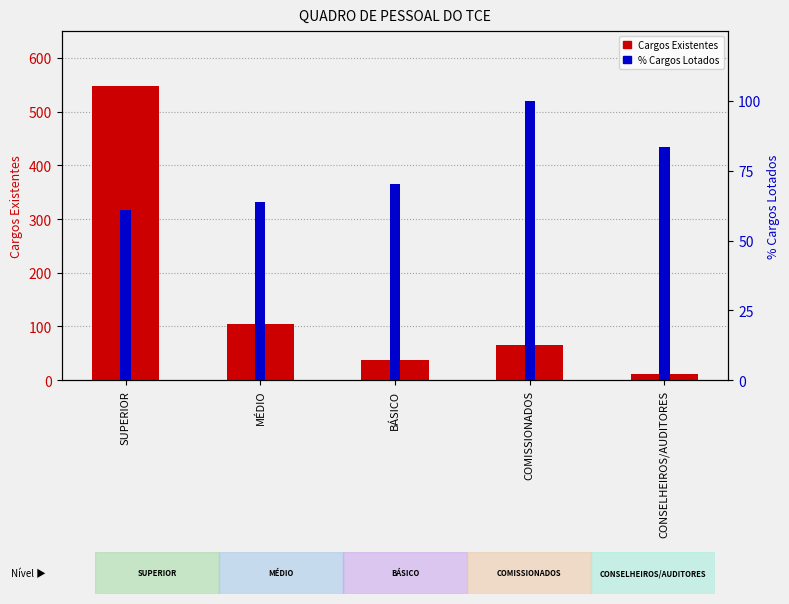

What is the sum of the Cargos Existentes values at CONSELHEIROS/AUDITORES and COMISSIONADOS?

78.0